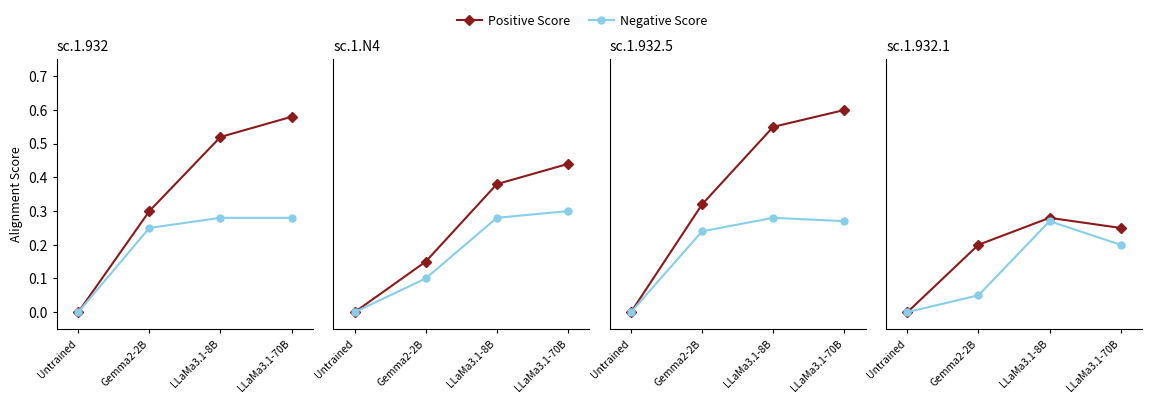

The value of Positive Score at Gemma2-2B is 0.2. True or false?

True